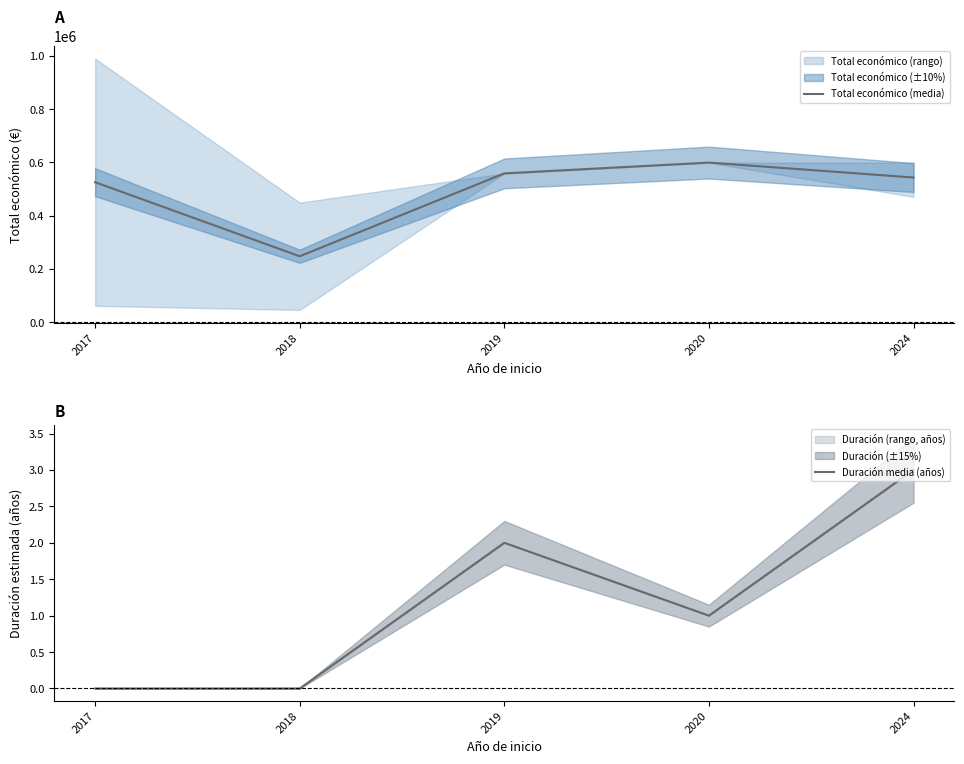

The value of Total económico (media) at 2018 is 247897.0. True or false?

True